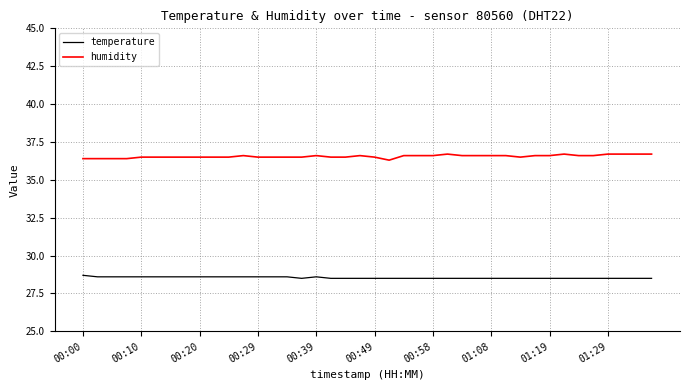

What is the highest value of the humidity series?

36.7